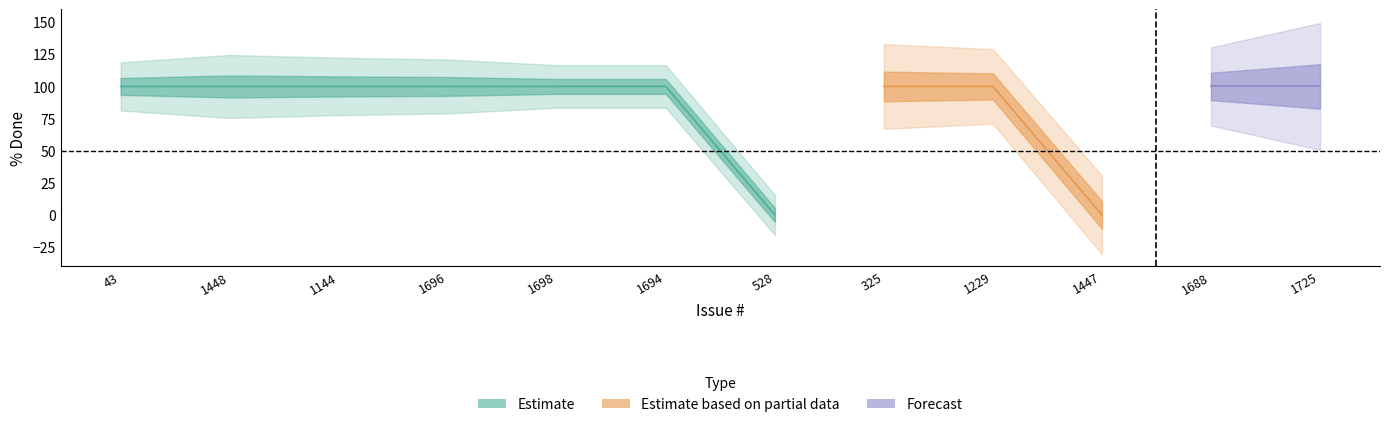

Reading right to left, extract all data points from this chart.

1725=100	1688=100	1447=0	1229=100	325=100	528=0	1694=100	1698=100	1696=100	1144=100	1448=100	43=100